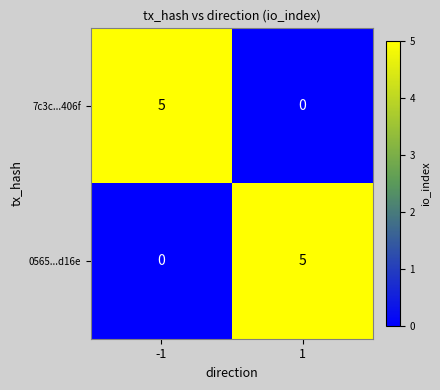

Count the number of data series in this chart.

2